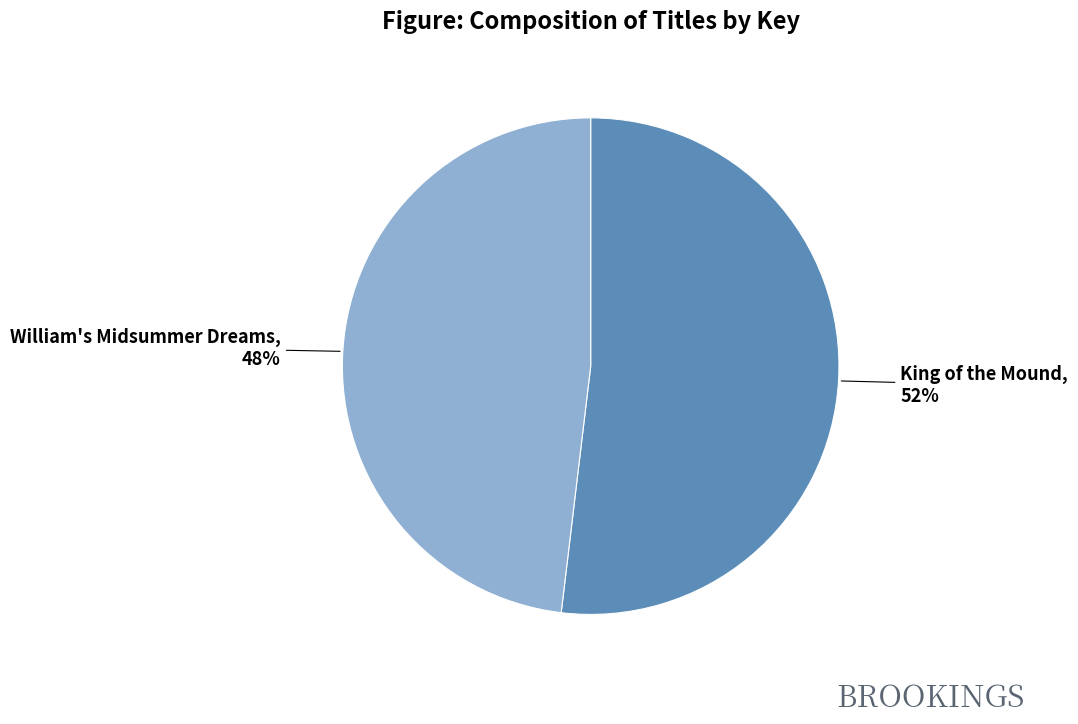

To the nearest percent, what is the average slice percentage?

50%